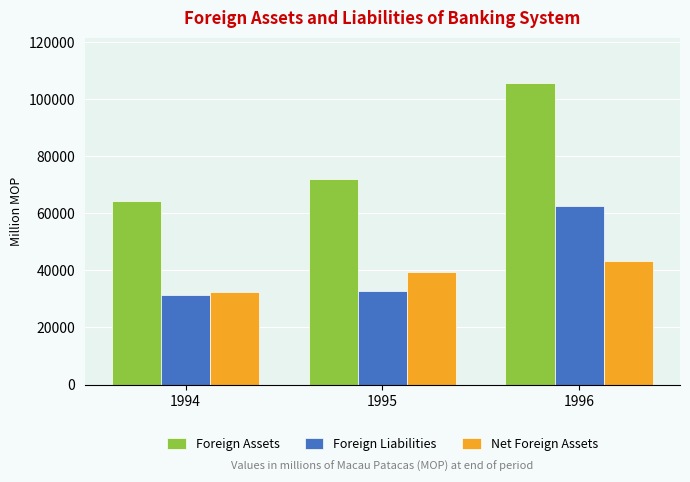

The Net Foreign Assets series shows 19802.1 at 1996. True or false?

False